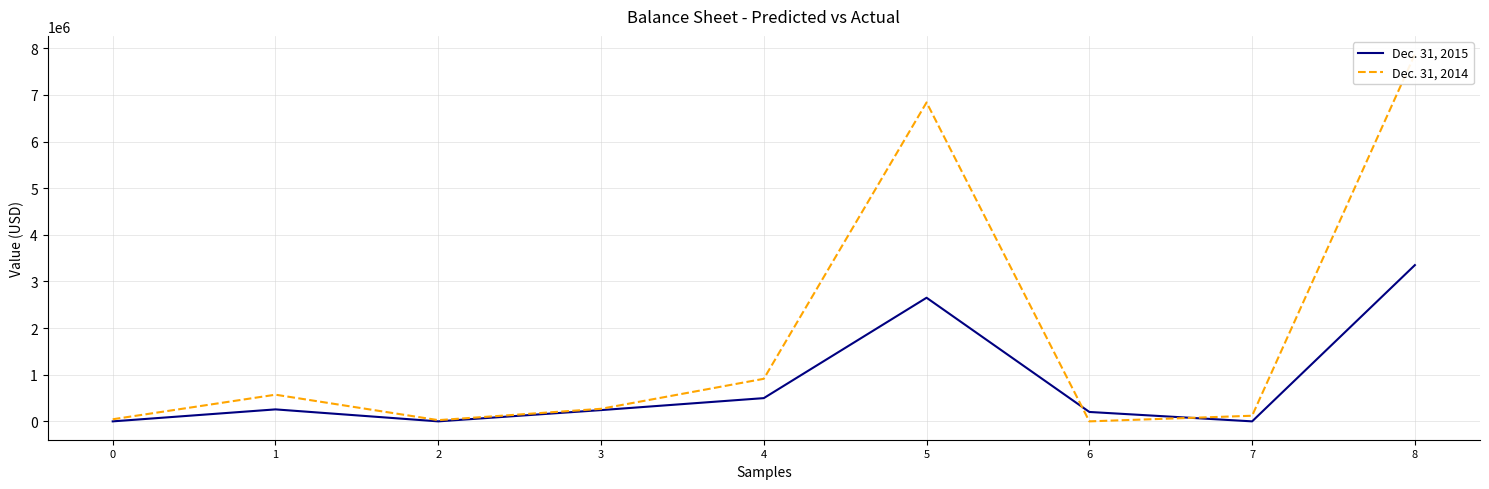

How many values in the Dec. 31, 2014 series exceed 269800?

4